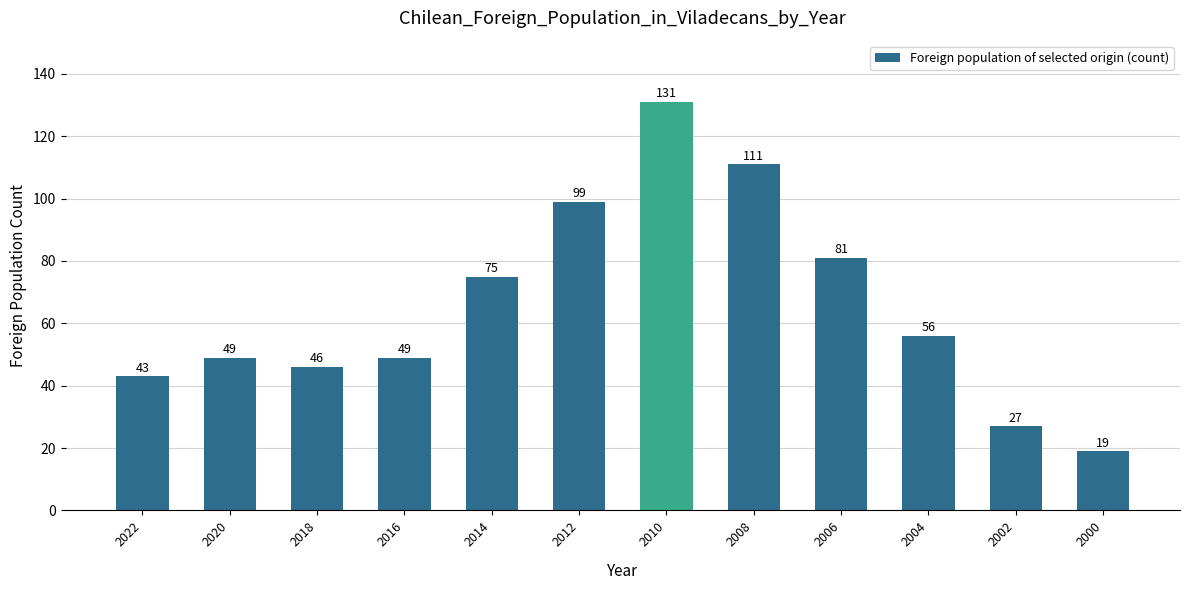

Reading right to left, what are all the values shown in this chart?

19	27	56	81	111	131	99	75	49	46	49	43